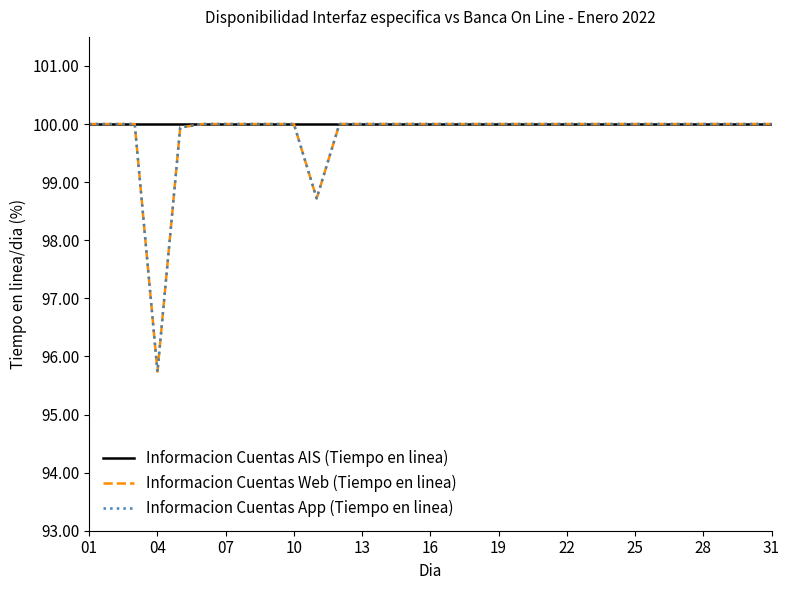

Which series has the largest range (max minus min)?

Informacion Cuentas Web (Tiempo en linea)